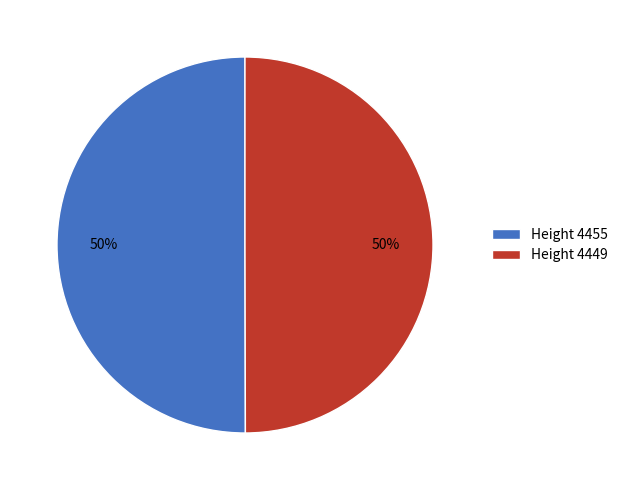

To the nearest percent, what is the average slice percentage?

50%